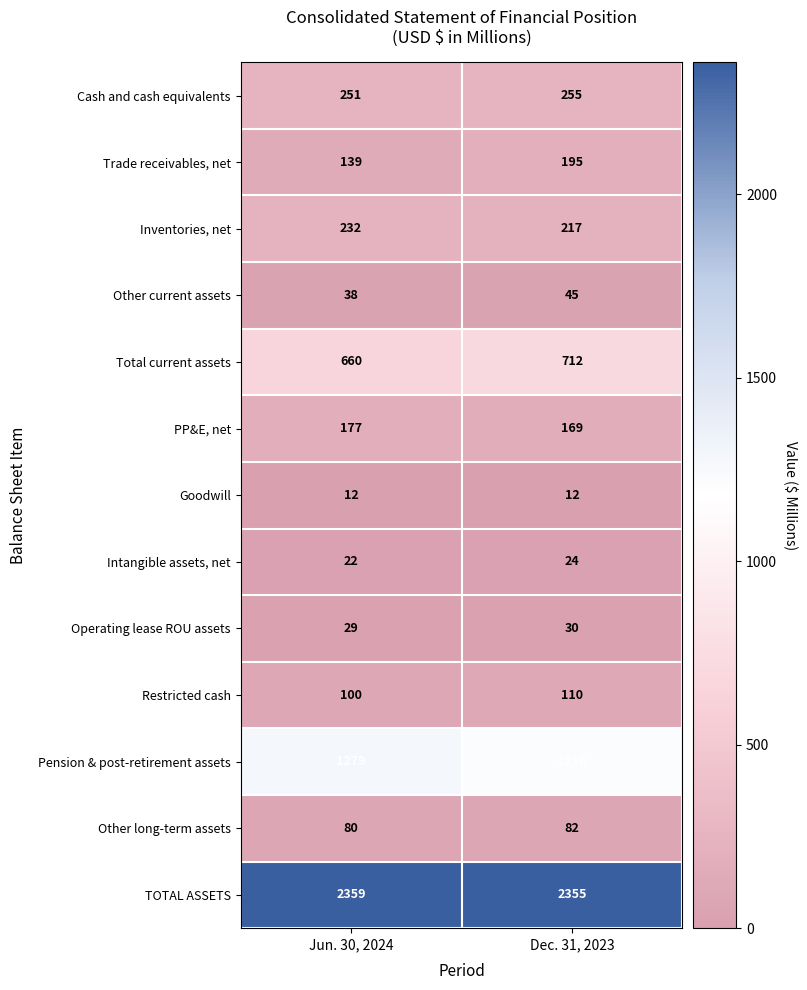

The value of TOTAL ASSETS at Dec. 31, 2023 is 2355. True or false?

True